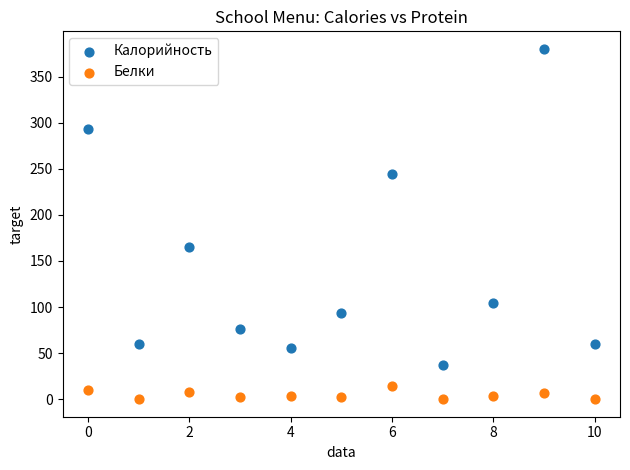

Across all data points, what is the range of Y values (max minus min)?

380.0